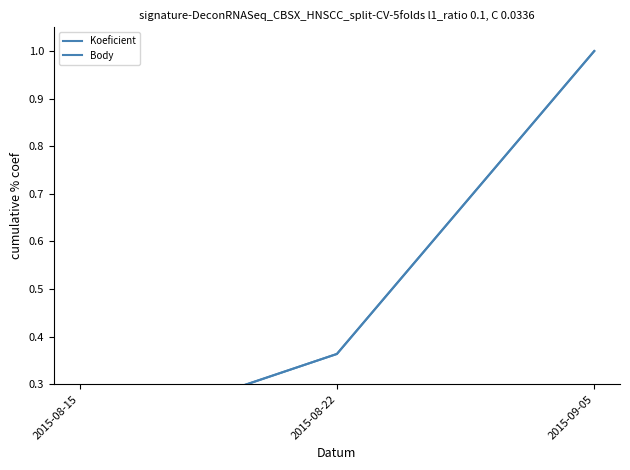

True or false: Body has a value of 0.4 at 2015-09-05.

False